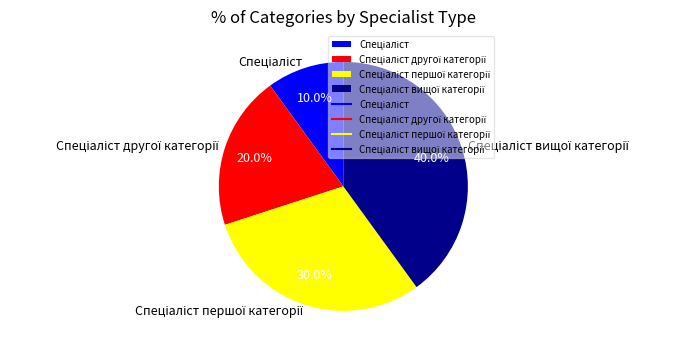

Is there a majority slice in this chart?

No